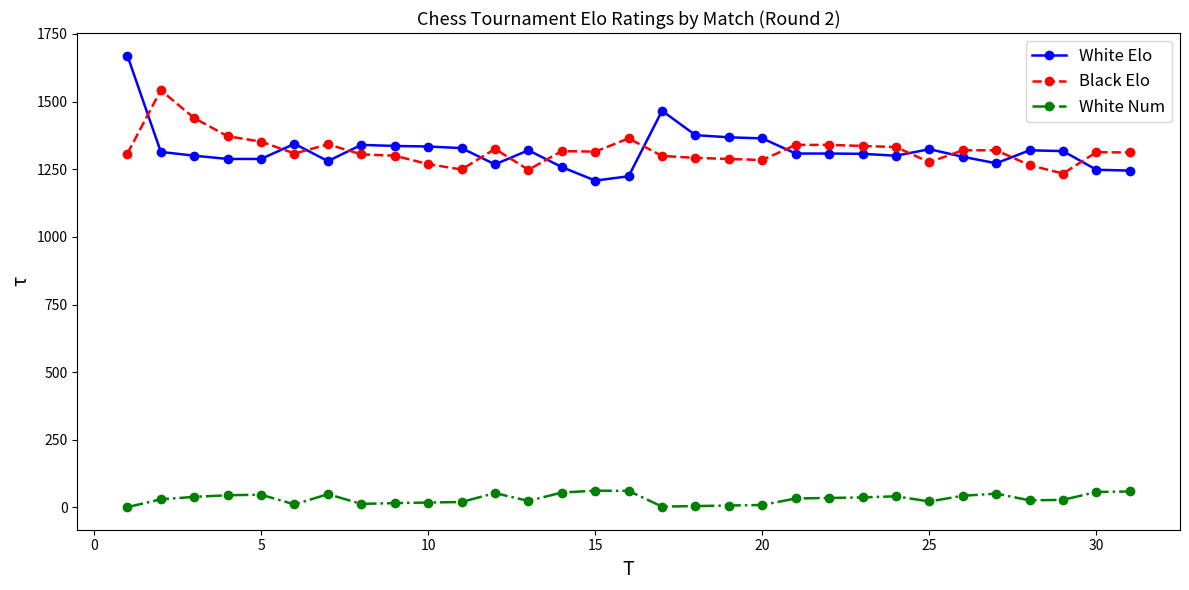

Which series has the largest range (max minus min)?

White Elo